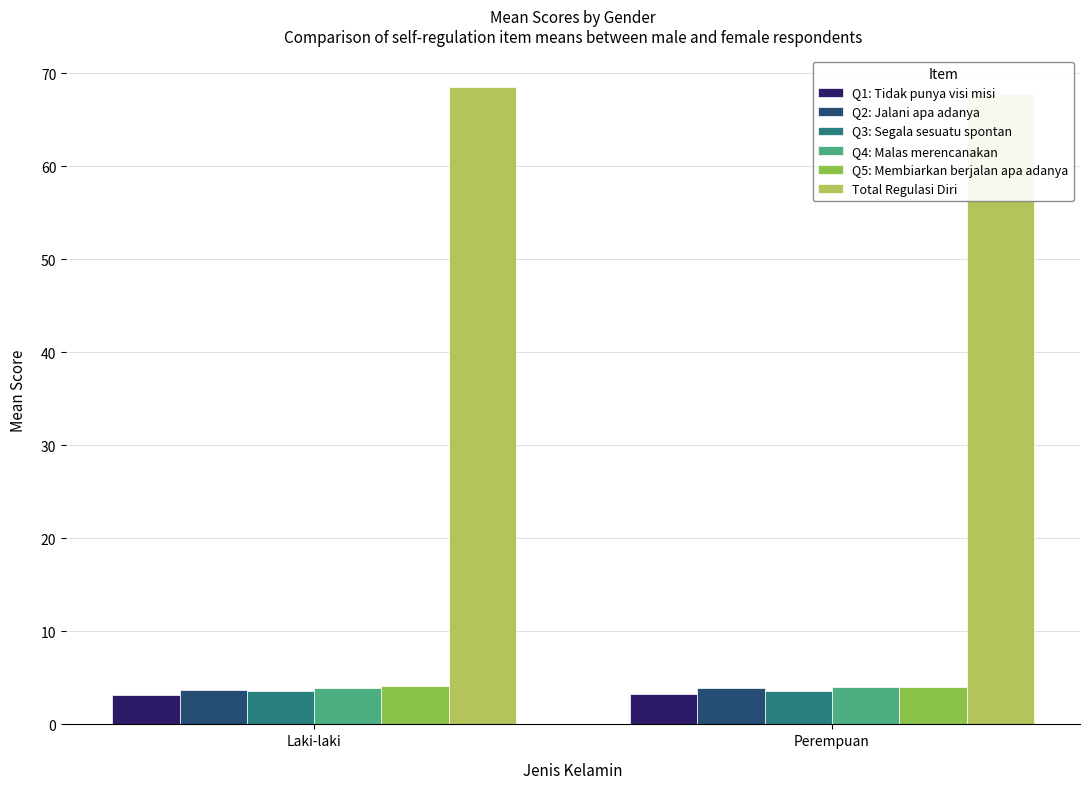

What are all the series names shown in the legend?

Q1: Tidak punya visi misi, Q2: Jalani apa adanya, Q3: Segala sesuatu spontan, Q4: Malas merencanakan, Q5: Membiarkan berjalan apa adanya, Total Regulasi Diri